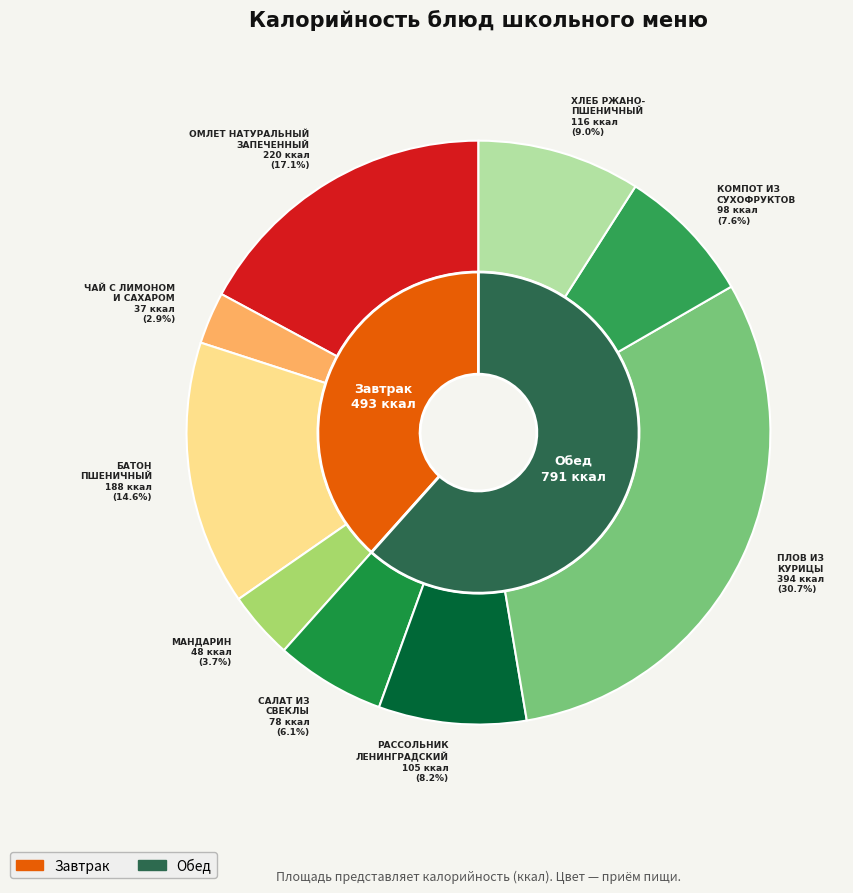

Is it true that МАНДАРИН is 4% of the pie?

True